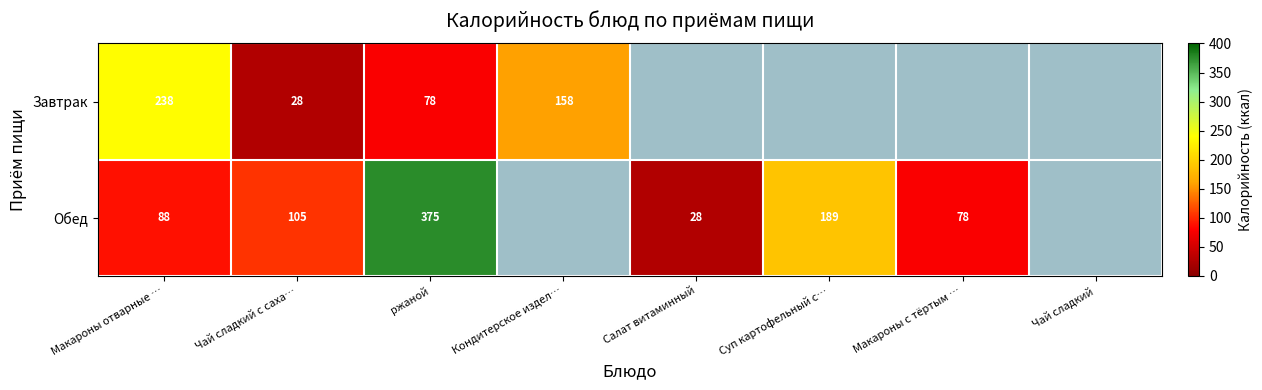

At which category is the sum across all series the highest?

ржаной